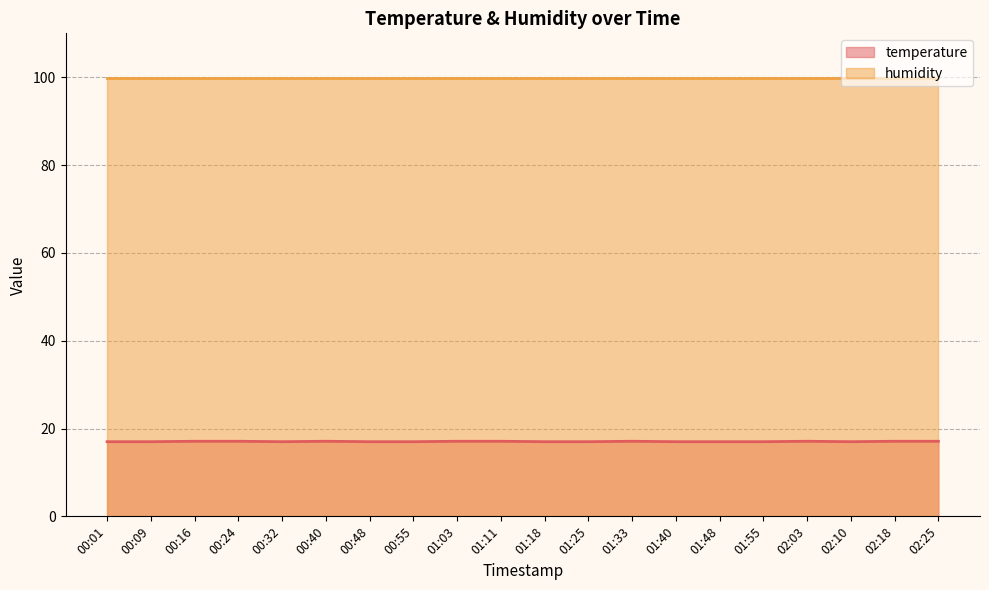

What is the label of the 12th point from the left?

01:25